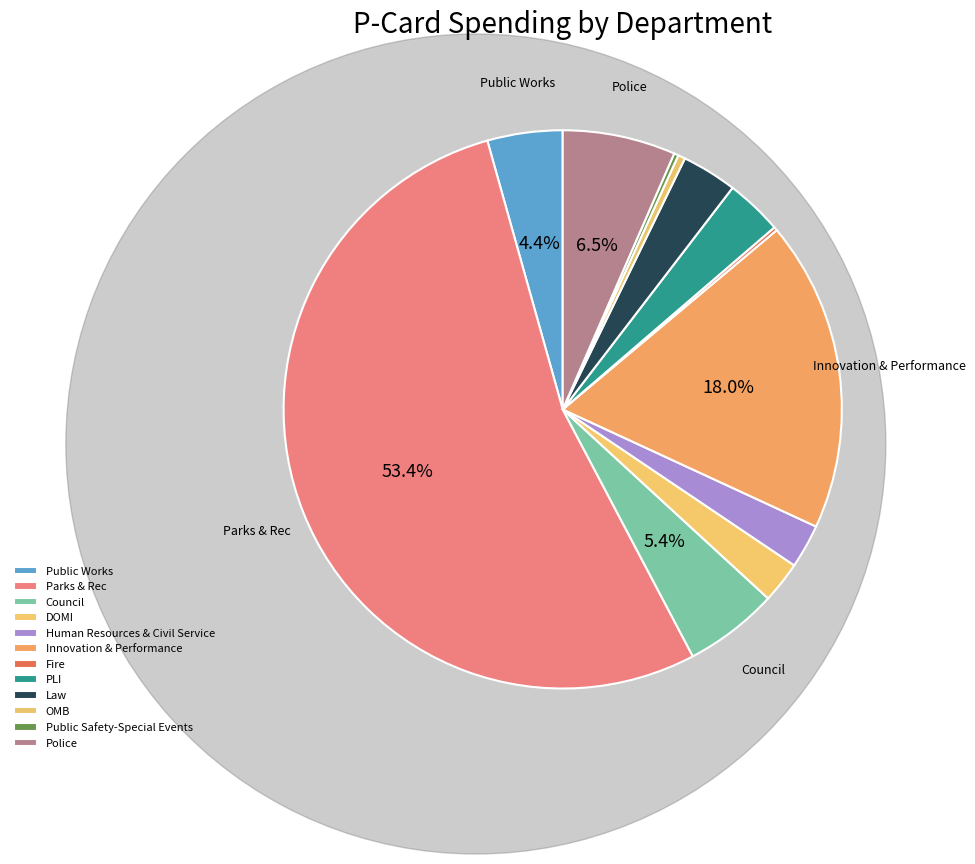

How many segments does this pie chart have?

12